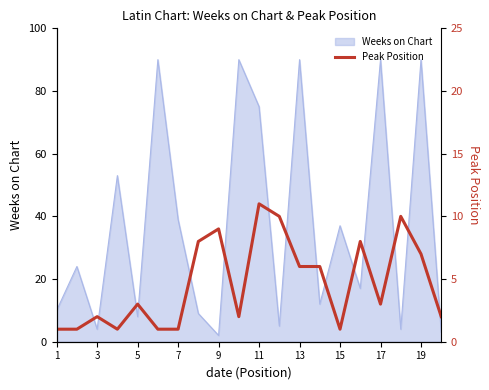

The chart shows a value of 8 at 12. True or false?

False